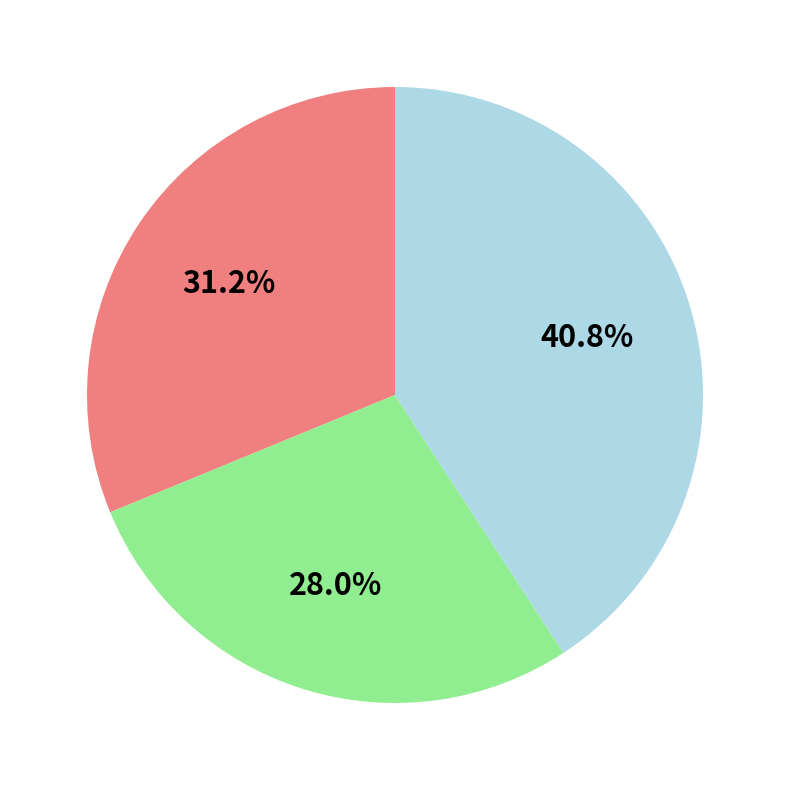

Is there a majority slice in this chart?

No